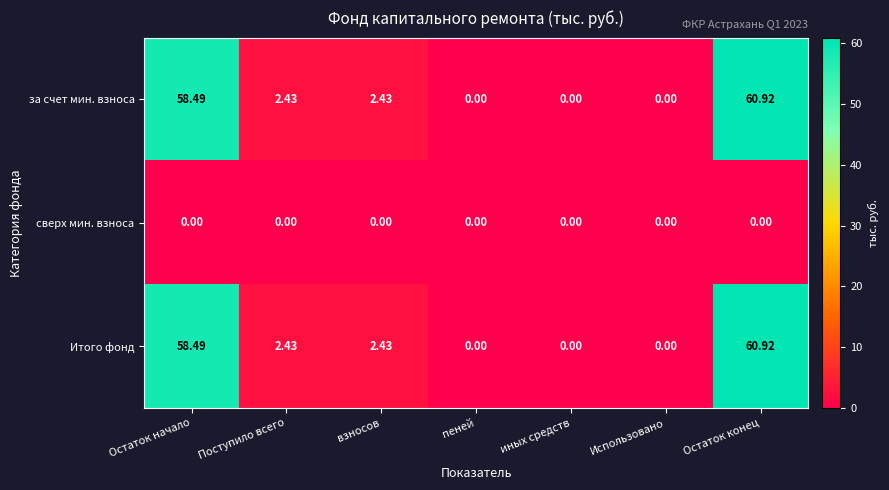

Is the value of Итого фонд at Остаток конец greater than the value of сверх мин. взноса at взносов?

Yes